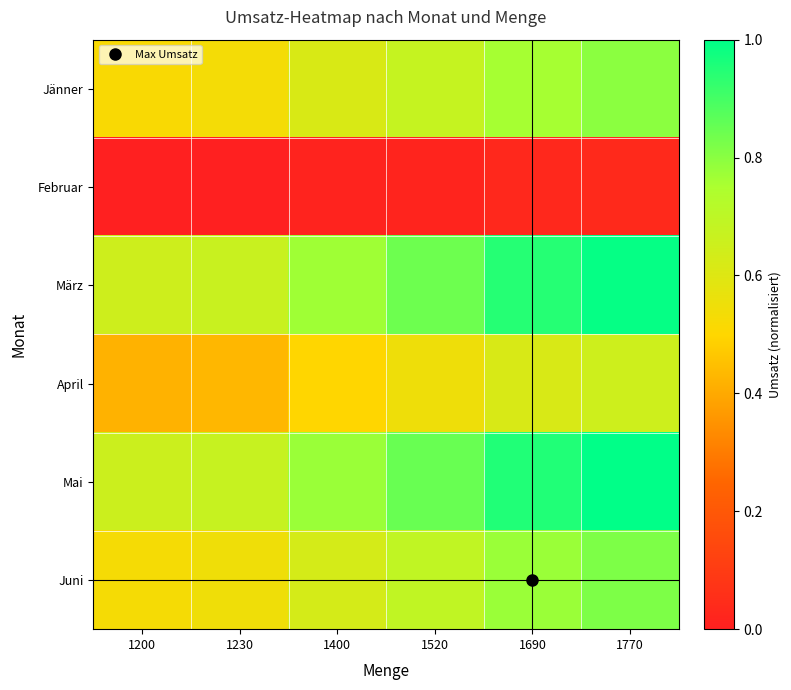

Which label corresponds to the largest value in the chart?

1770